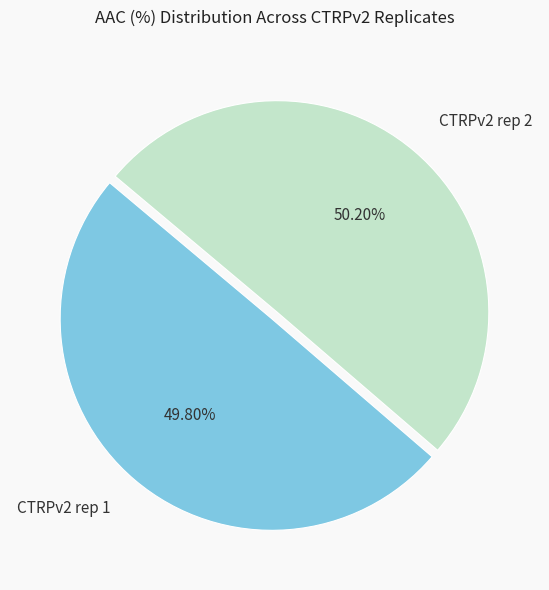

Is there a majority slice in this chart?

Yes